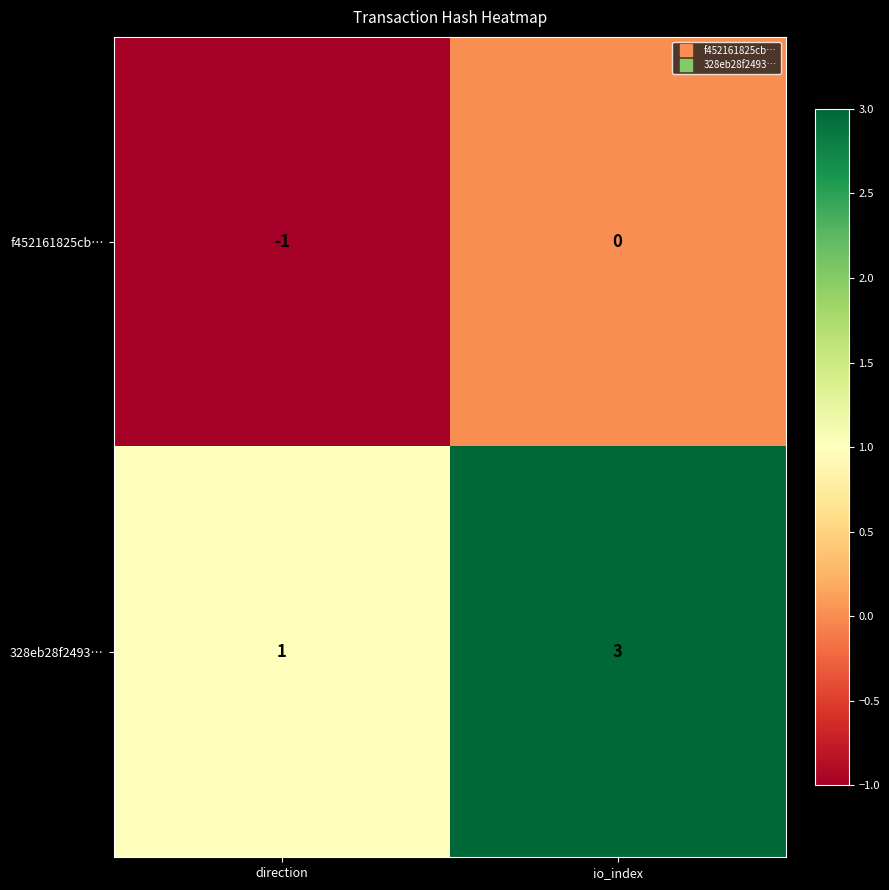

How many series are shown in this chart?

2